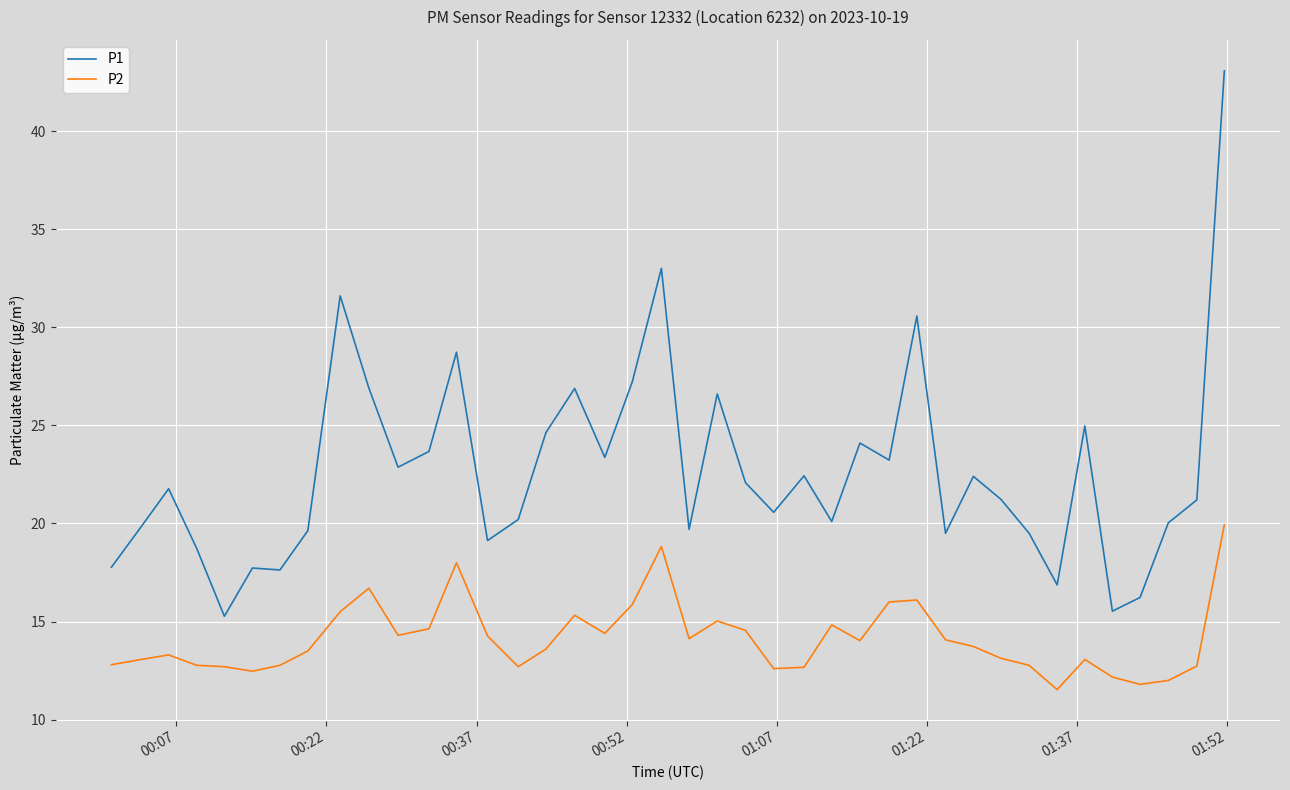

What is the sum of all P1 values?

906.5